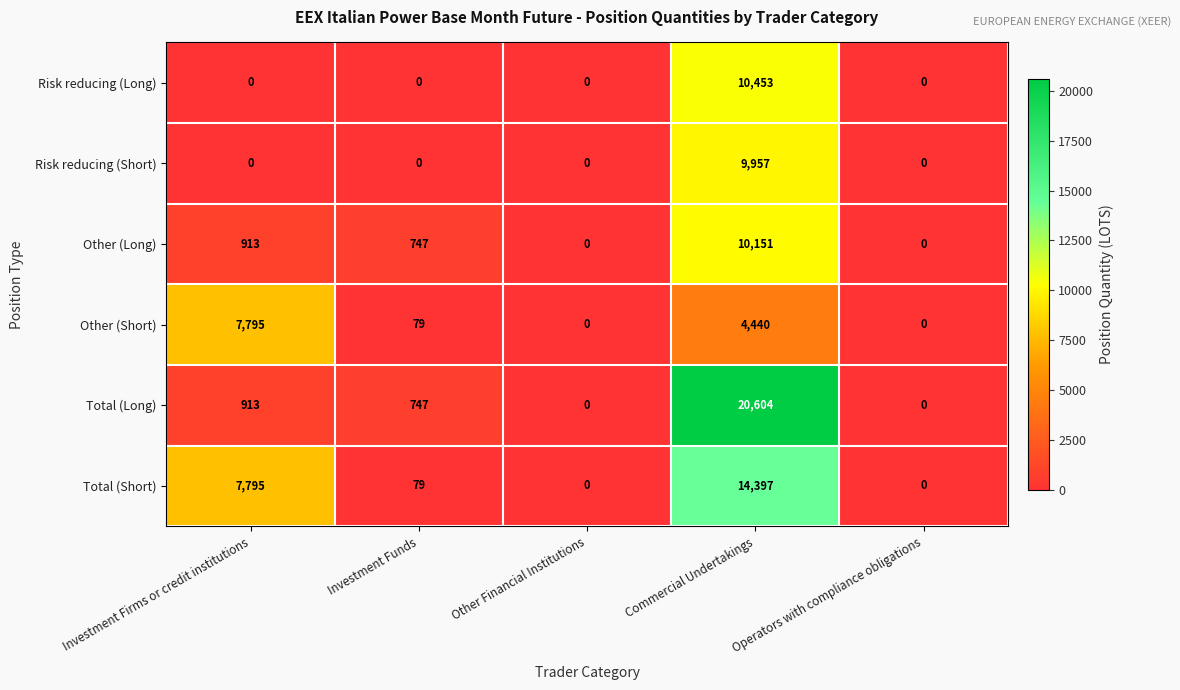

What is the difference between the highest and lowest values at Investment Funds?

747